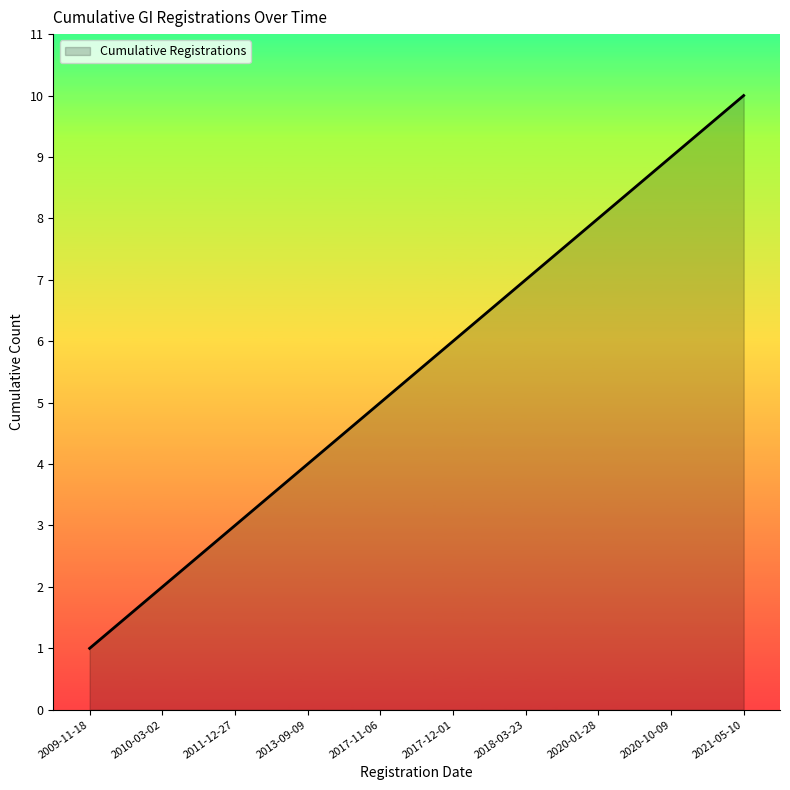

Reading left to right, extract all data points from this chart.

1	2	3	4	5	6	7	8	9	10